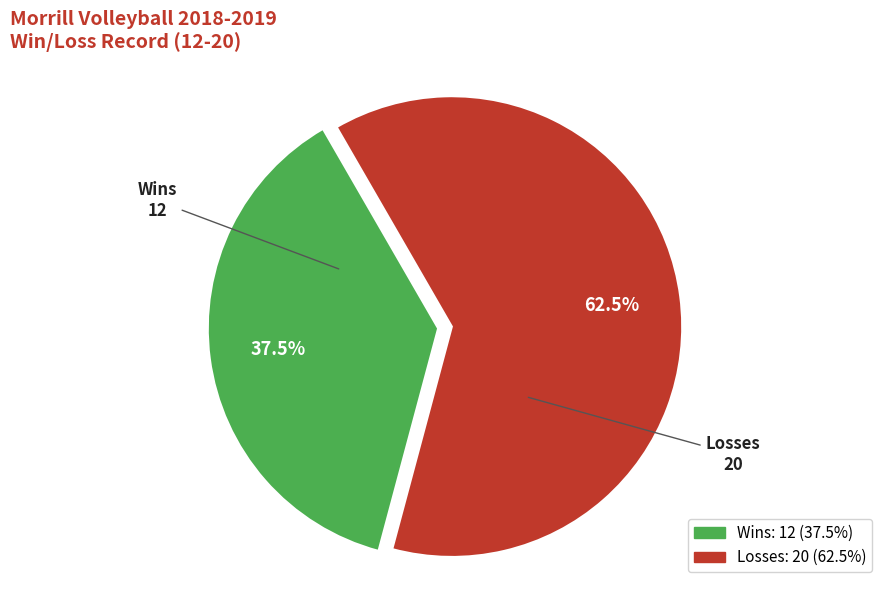

Is there any slice that represents more than half of the pie?

Yes